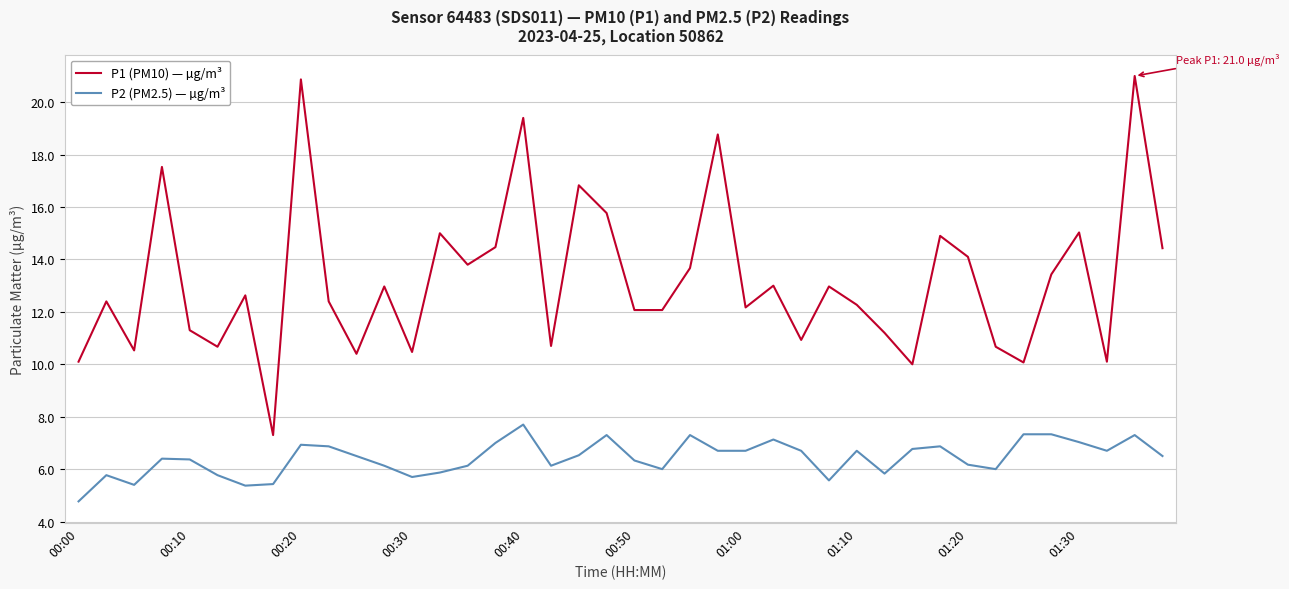

Does the chart have visible grid lines?

Yes